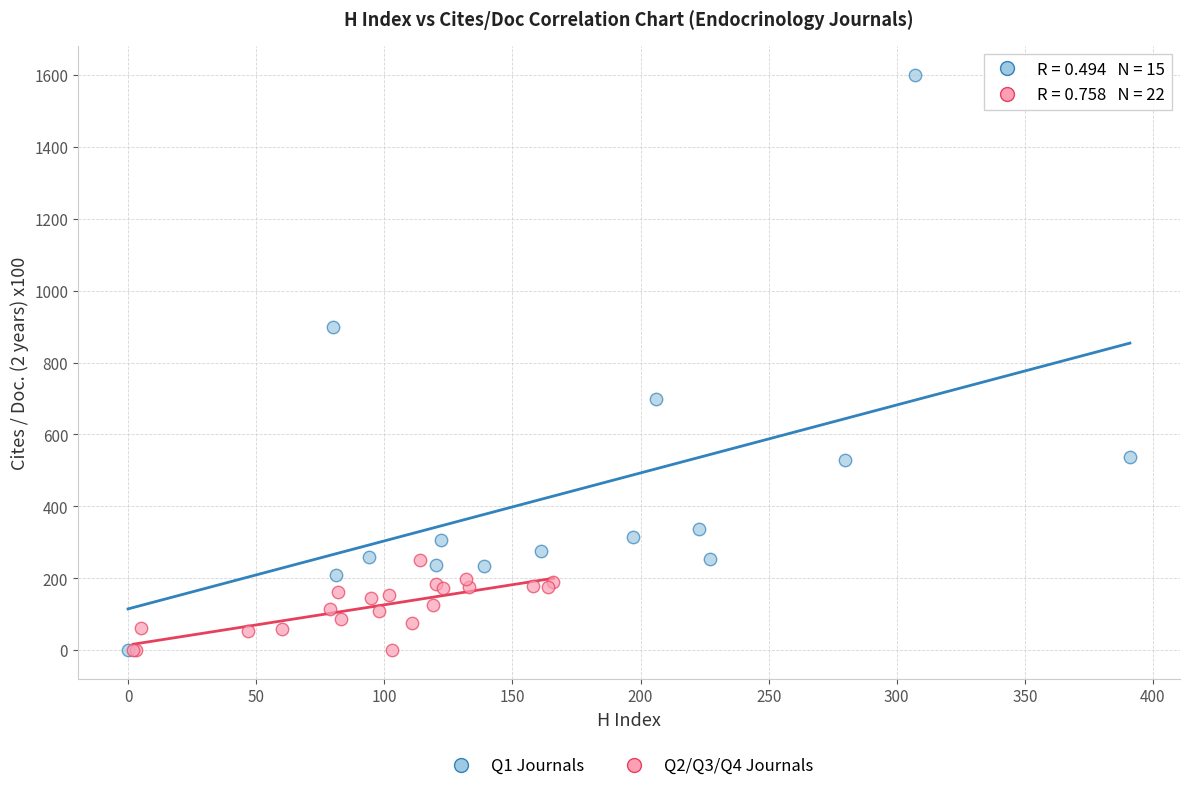

Which series has the widest spread of Y values?

Q1 Journals